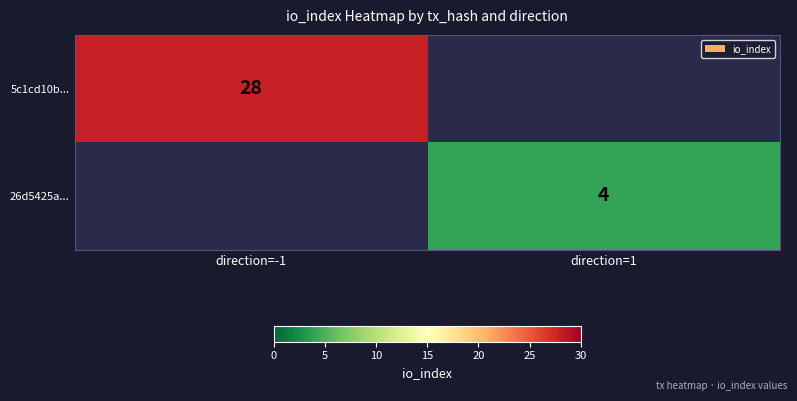

At which category does the chart reach its minimum across all series?

direction=1